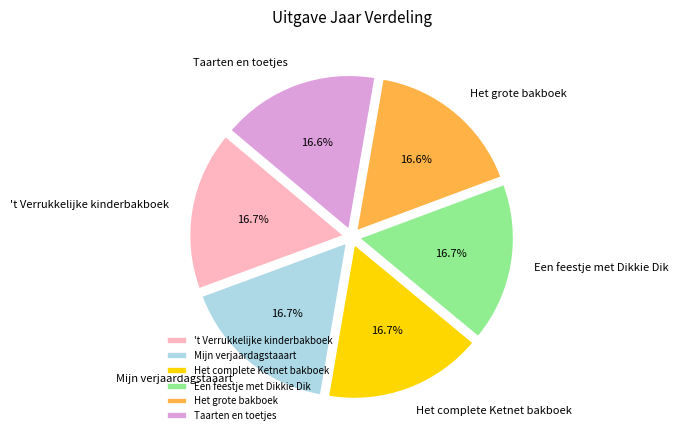

To the nearest percent, what is the average slice percentage?

17%